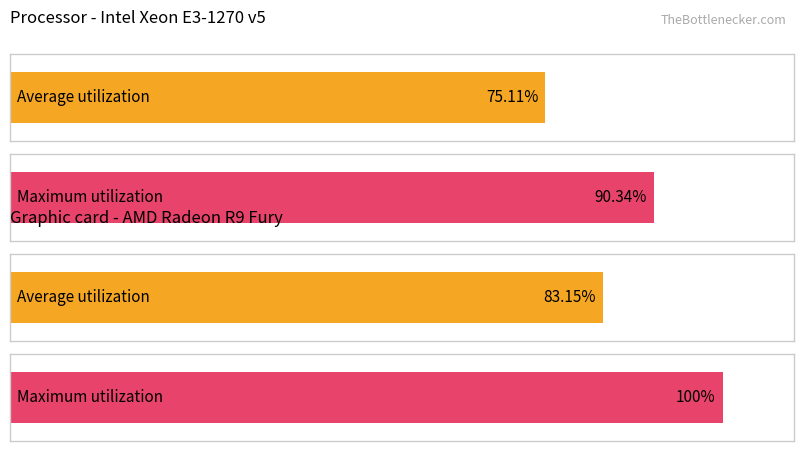

The value of Average utilization at 17 is 9.9. True or false?

False